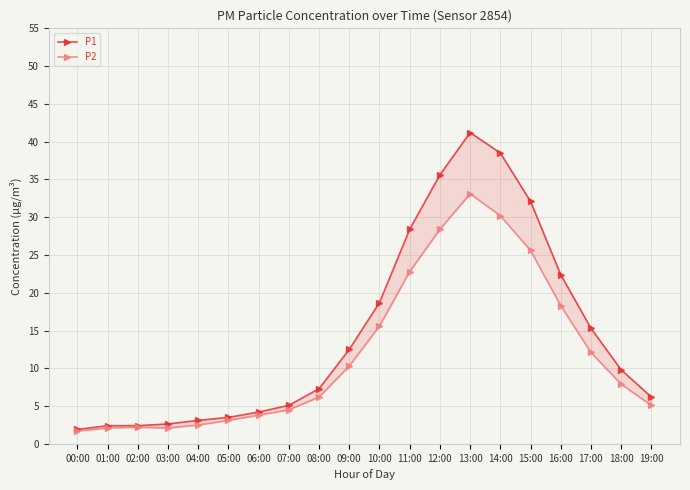

At which label does P1 reach its peak?

13:00